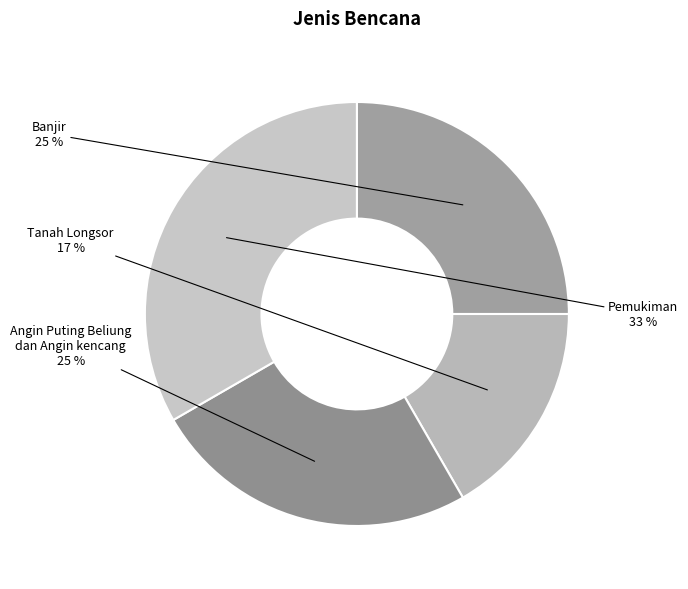

To the nearest percent, what is the combined percentage of Pemukiman and Tanah Longsor?

50%